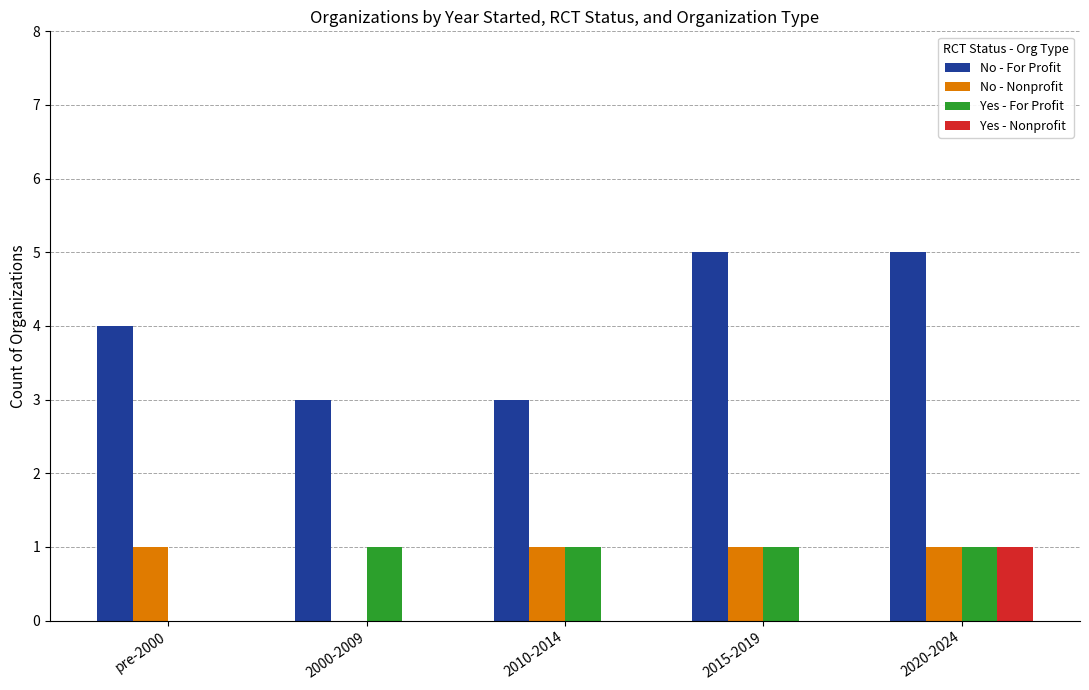

The Yes - For Profit series shows 1 at 2000-2009. True or false?

True